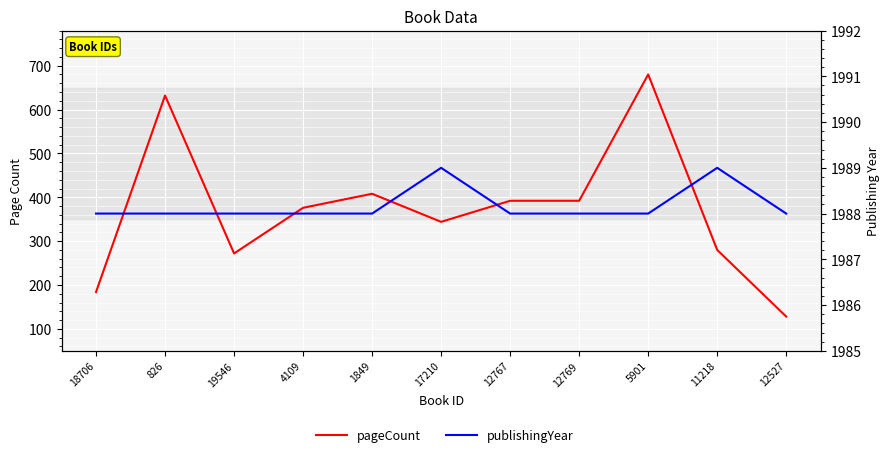

Is it true that pageCount equals 674 at 4109?

False